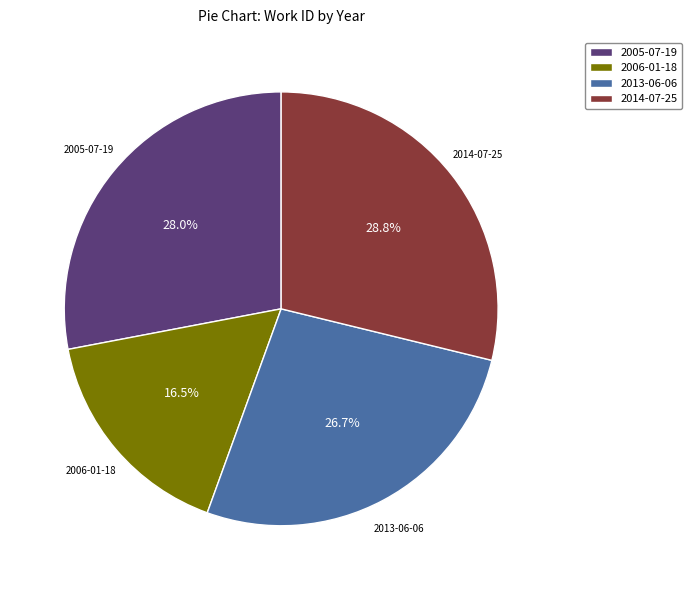

Count the number of slices in the pie.

4